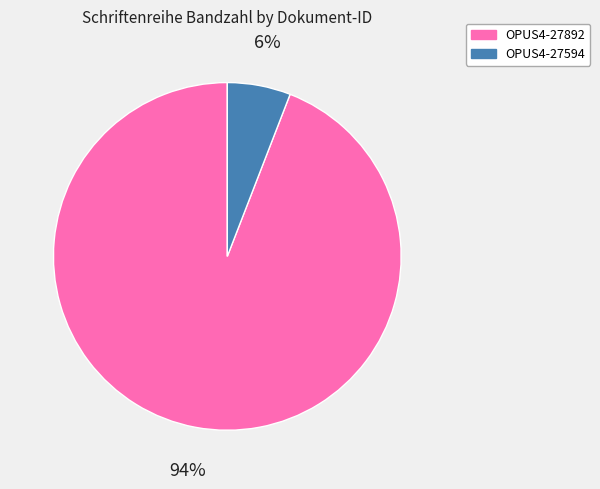

What is the largest slice in the pie chart?

OPUS4-27892